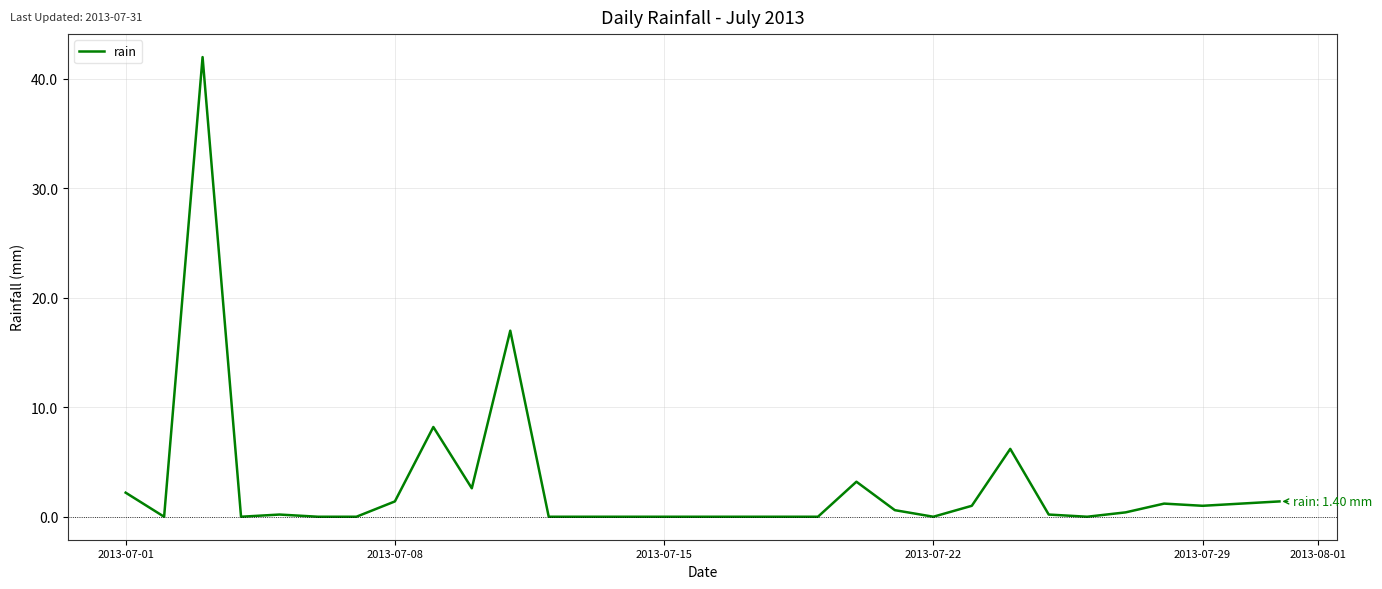

What is the maximum value shown in the chart?

42.0